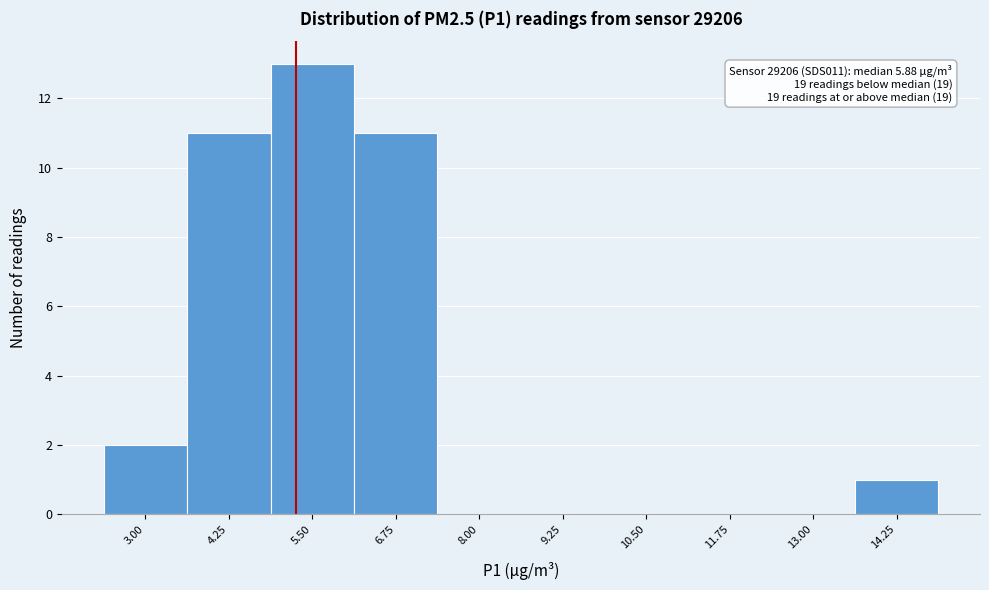

Reading right to left, transcribe all the data shown in this chart.

14.25=1	13.00=0	11.75=0	10.50=0	9.25=0	8.00=0	6.75=11	5.50=13	4.25=11	3.00=2